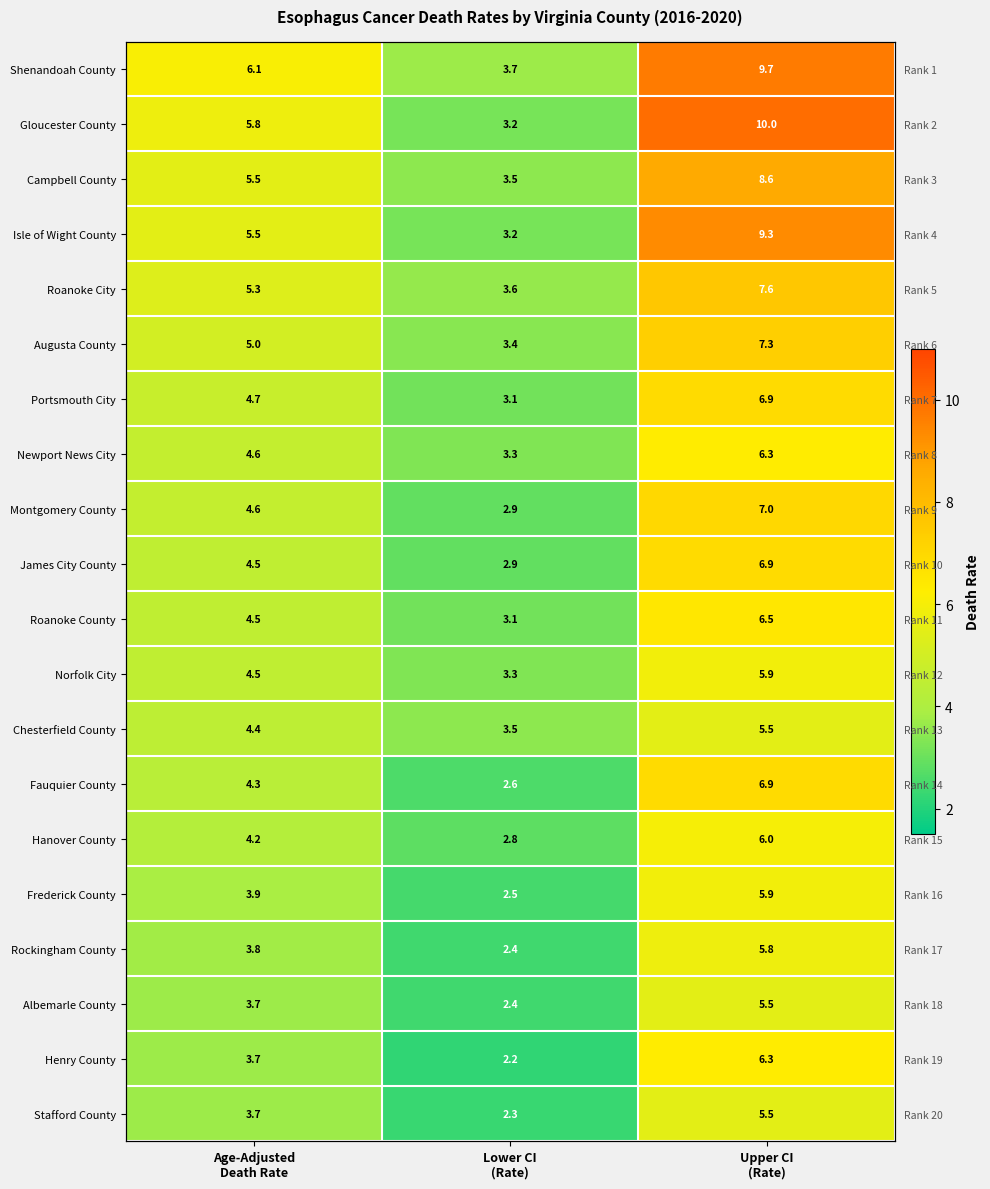

What is the sum of the Newport News City values at Upper CI (Rate) and Lower CI (Rate)?

9.6